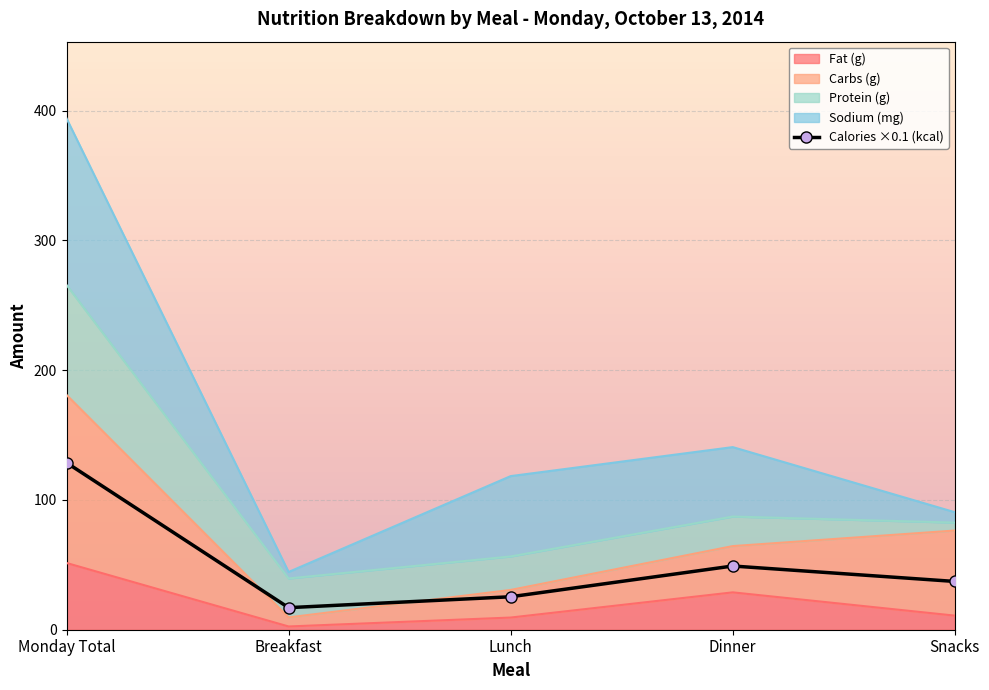

True or false: Carbs (g) and Fat (g) intersect in this chart.

False